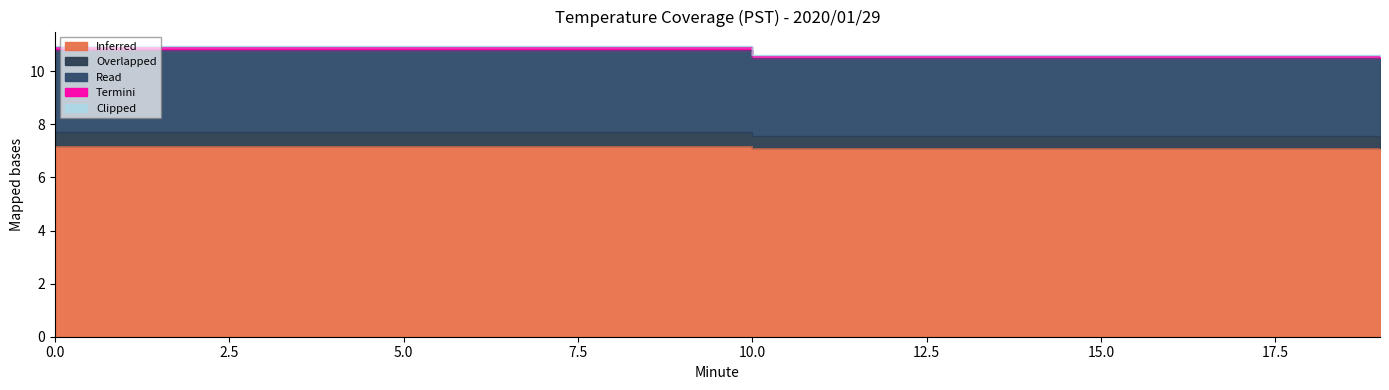

At which label is Clipped closest to 10?

10